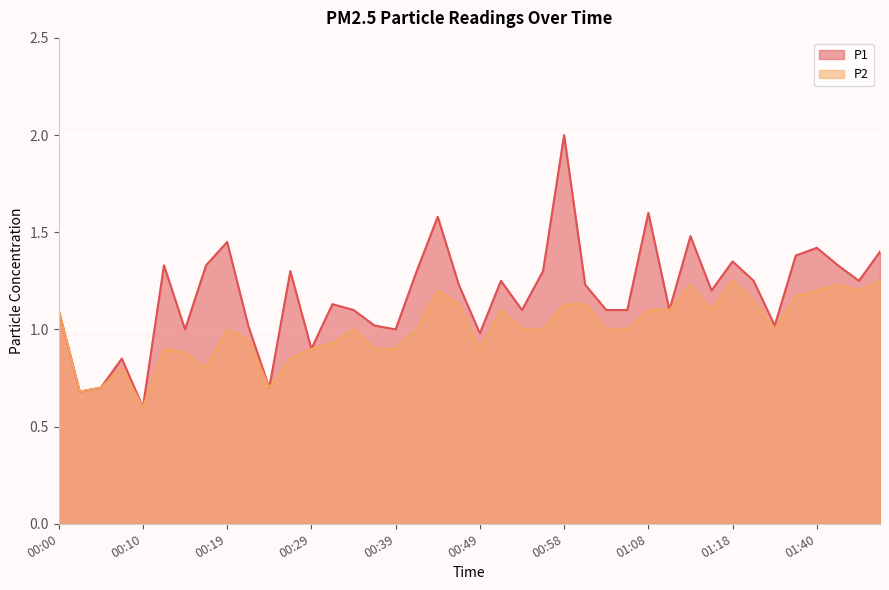

Which series has the largest total across all categories?

P1